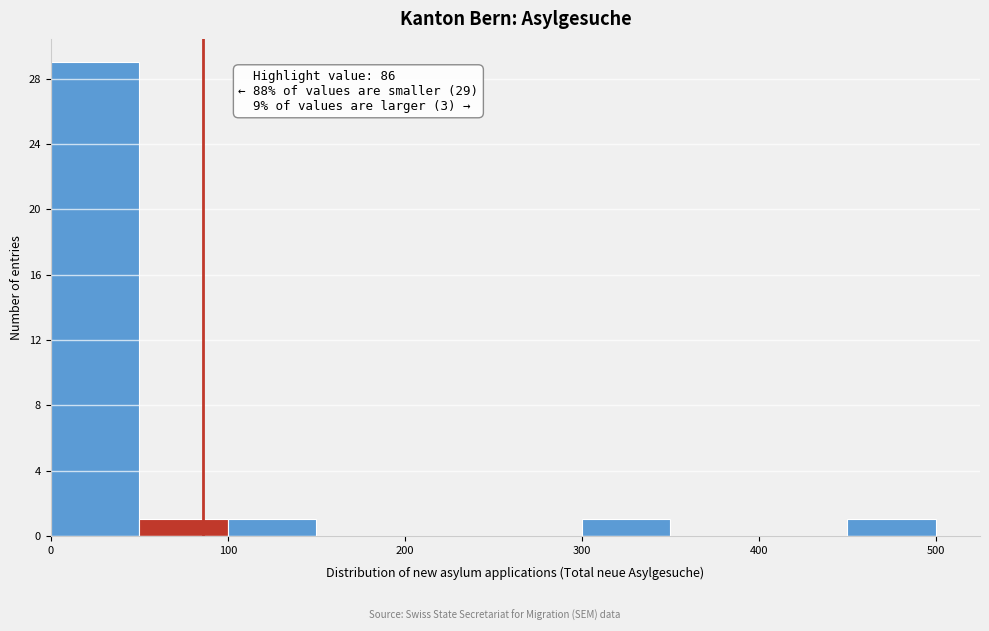

Which range on the x-axis has the tallest bar?

0 to 50